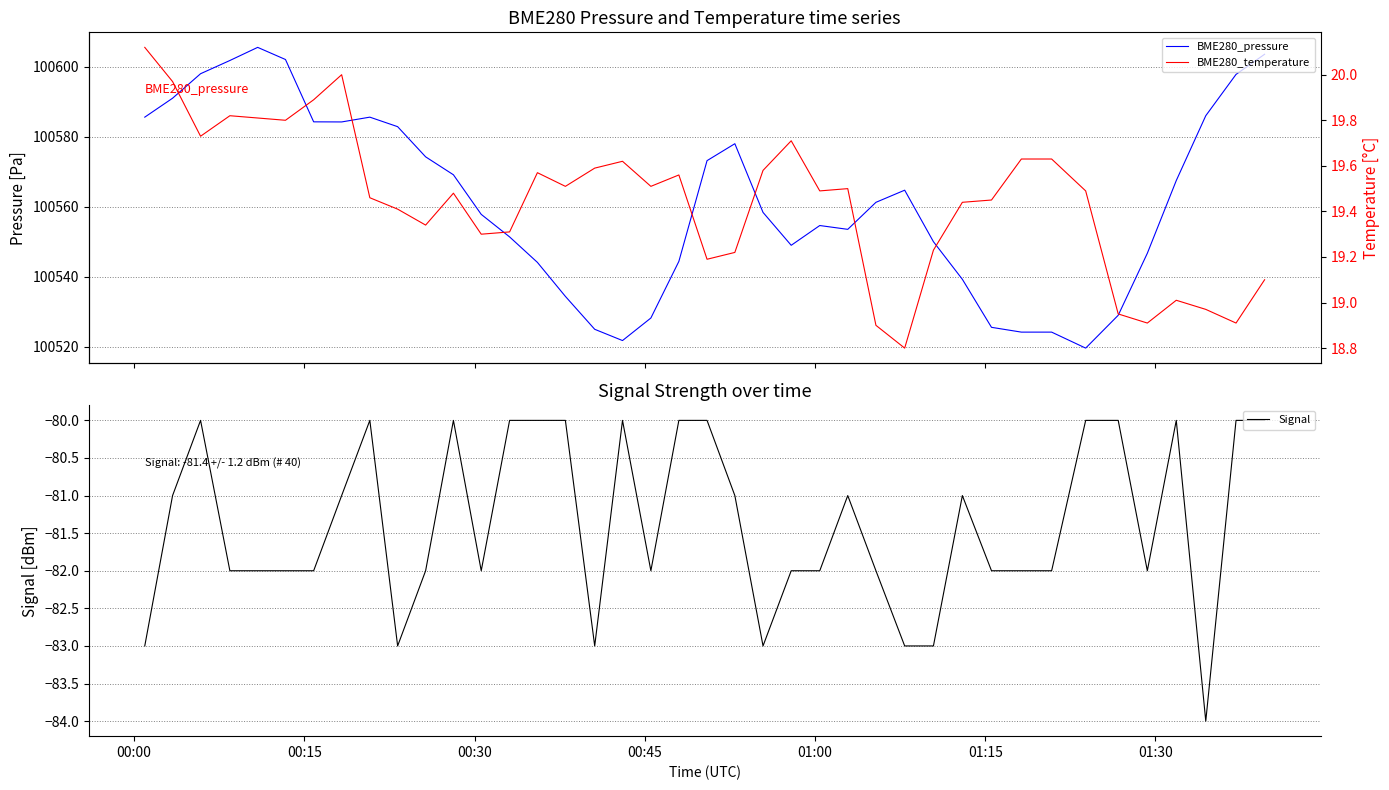

Does the chart display data point markers on the line(s)?

No